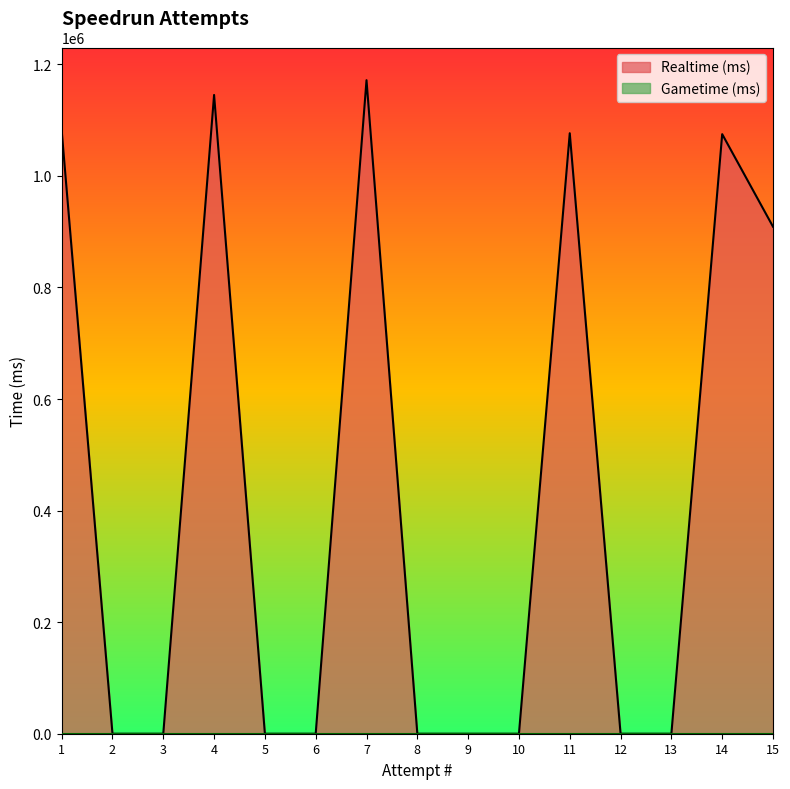

True or false: Gametime (ms) and Realtime (ms) cross at least once.

False